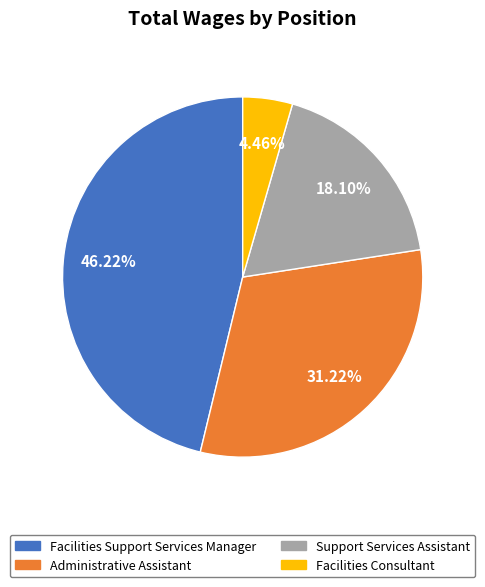

Is Administrative Assistant the majority of the pie?

No